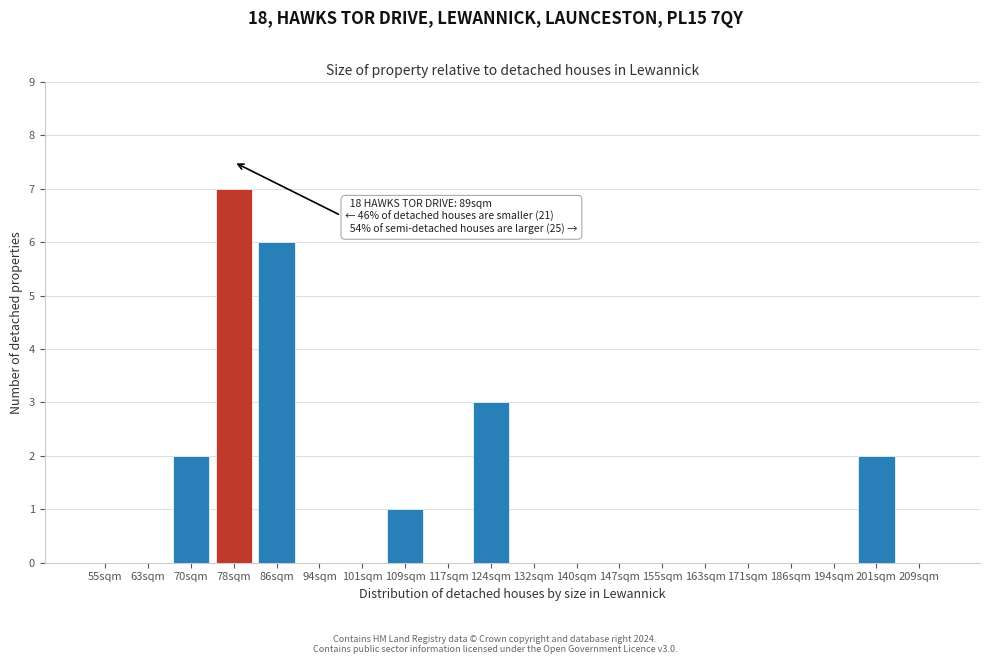

Reading left to right, transcribe all the data shown in this chart.

55sqm=0	63sqm=0	70sqm=2	78sqm=7	86sqm=6	94sqm=0	101sqm=0	109sqm=1	117sqm=0	124sqm=3	132sqm=0	140sqm=0	147sqm=0	155sqm=0	163sqm=0	171sqm=0	186sqm=0	194sqm=0	201sqm=2	209sqm=0